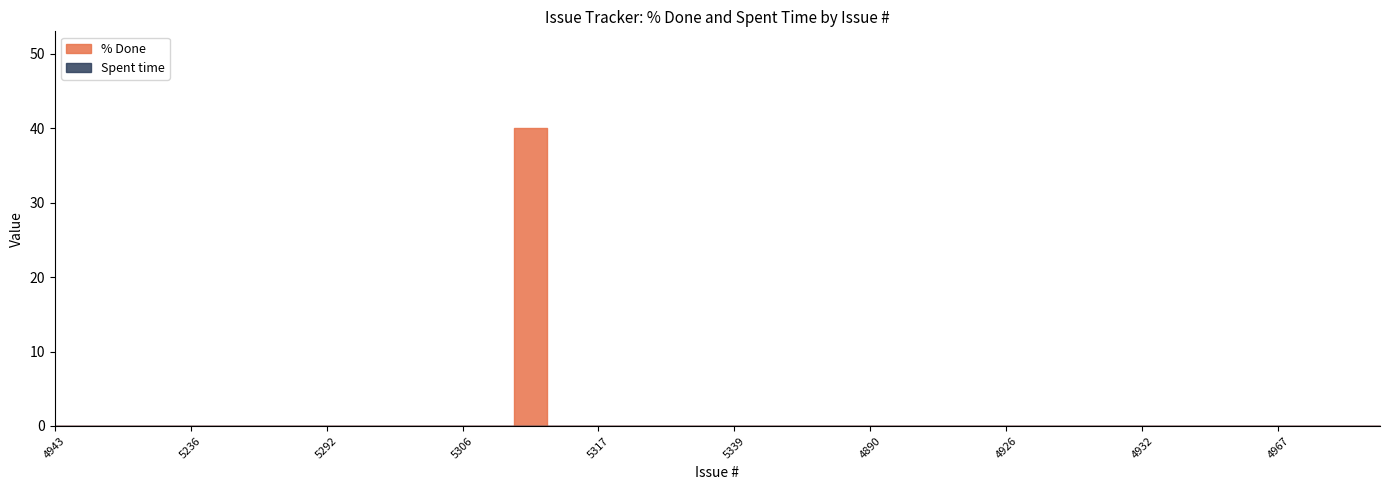

Where is % Done nearest to the value 20?

4943